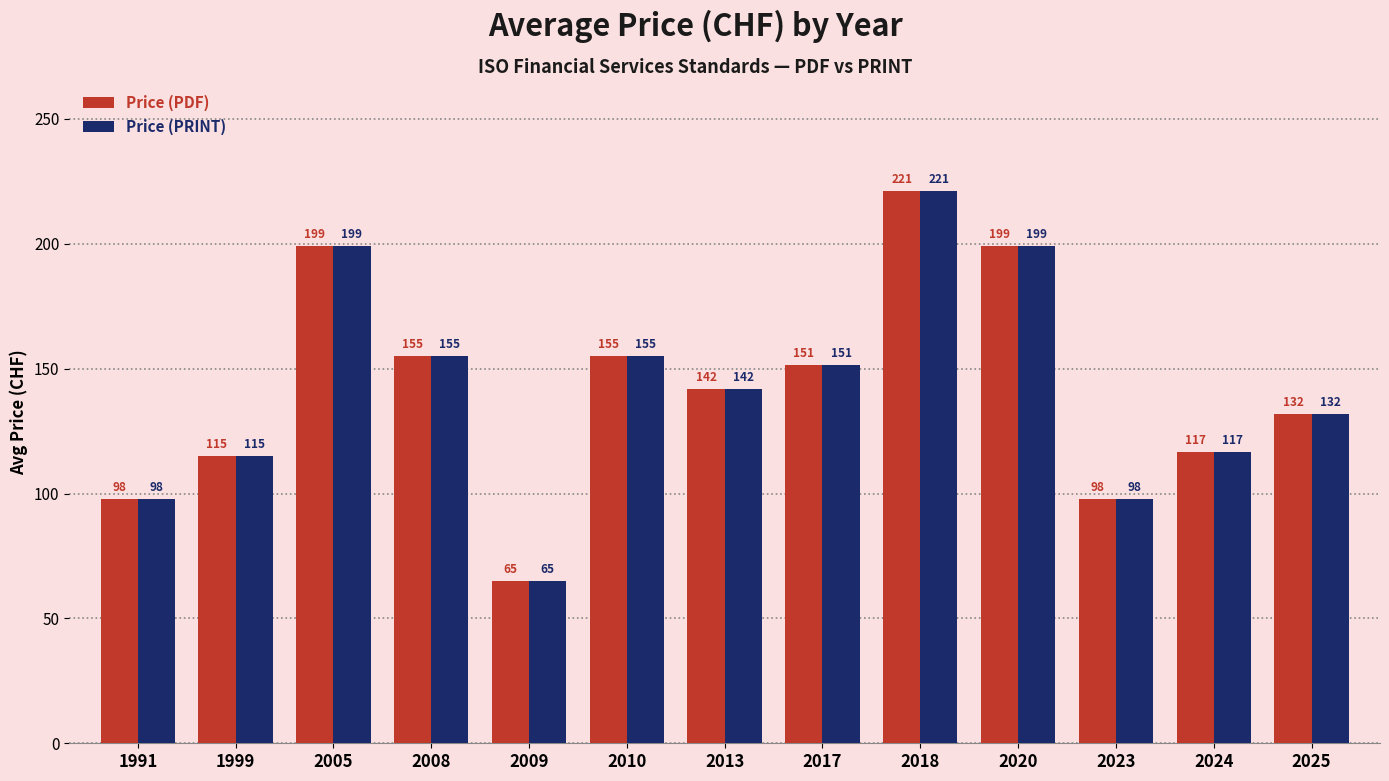

What is the sum of all Price (PDF) values?

1846.8